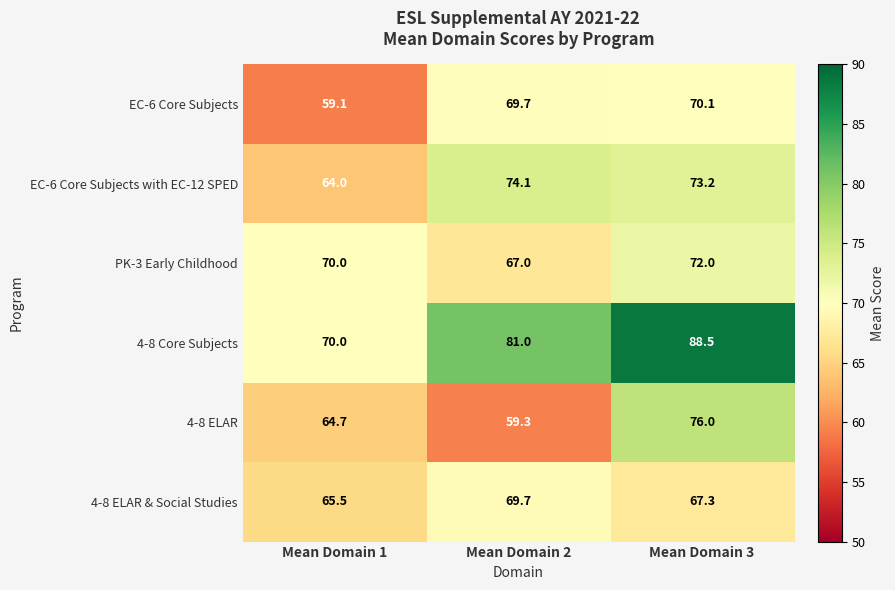

Reading right to left, transcribe all the data shown in this chart.

EC-6 Core Subjects: Mean Domain 3=70.1	Mean Domain 2=69.7	Mean Domain 1=59.1
EC-6 Core Subjects with EC-12 SPED: Mean Domain 3=73.2	Mean Domain 2=74.1	Mean Domain 1=64.0
PK-3 Early Childhood: Mean Domain 3=72.0	Mean Domain 2=67.0	Mean Domain 1=70.0
4-8 Core Subjects: Mean Domain 3=88.5	Mean Domain 2=81.0	Mean Domain 1=70.0
4-8 ELAR: Mean Domain 3=76.0	Mean Domain 2=59.3	Mean Domain 1=64.7
4-8 ELAR & Social Studies: Mean Domain 3=67.3	Mean Domain 2=69.7	Mean Domain 1=65.5